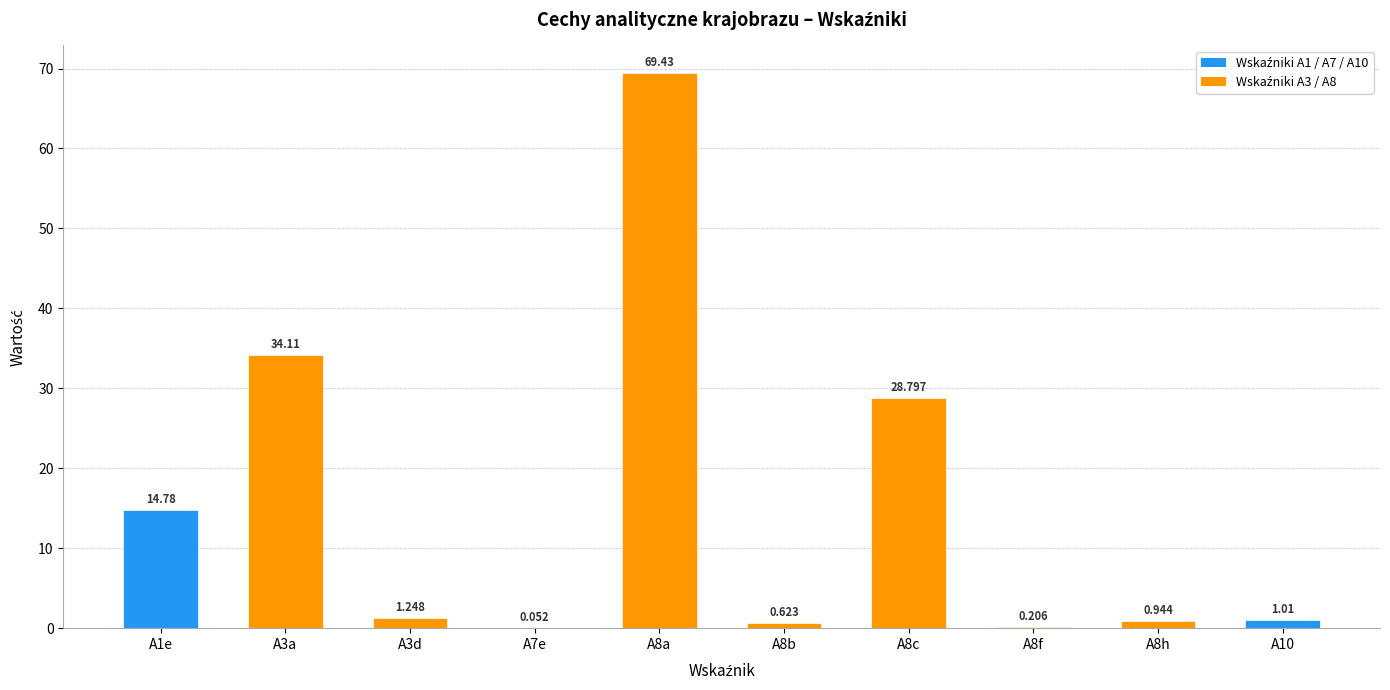

Reading left to right, transcribe all the data shown in this chart.

A1e=14.8	A3a=34.1	A3d=1.2	A7e=0.1	A8a=69.4	A8b=0.6	A8c=28.8	A8f=0.2	A8h=0.9	A10=1.0